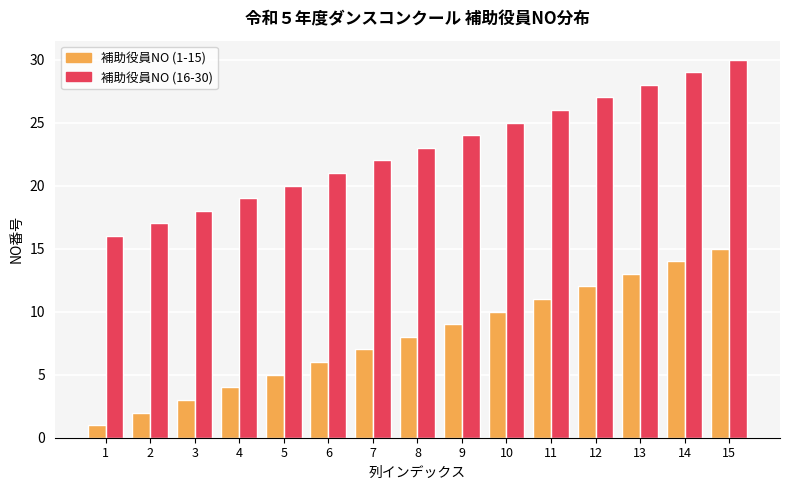

What is the average value of the 補助役員NO (16-30) series?

23